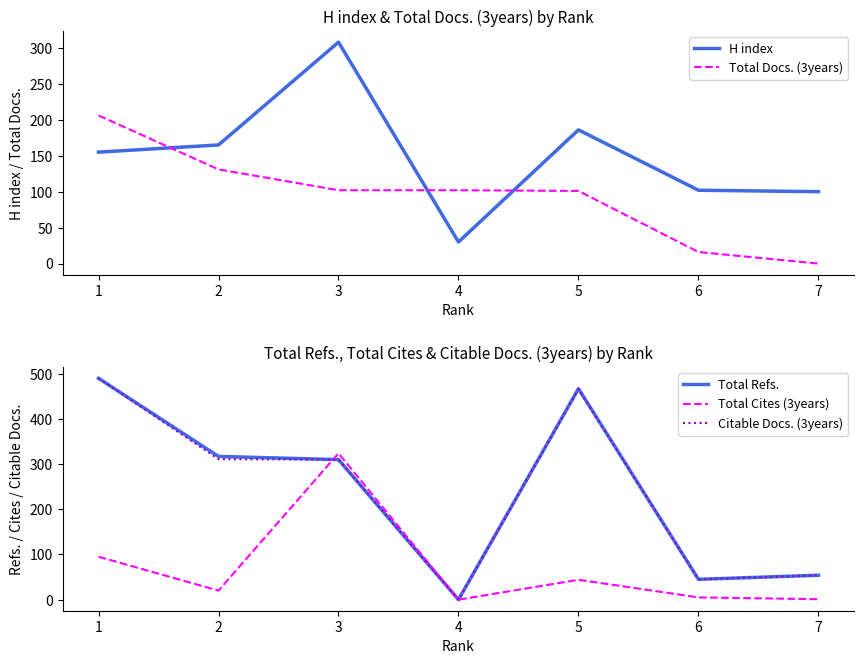

At which category is the sum across all series the highest?

1